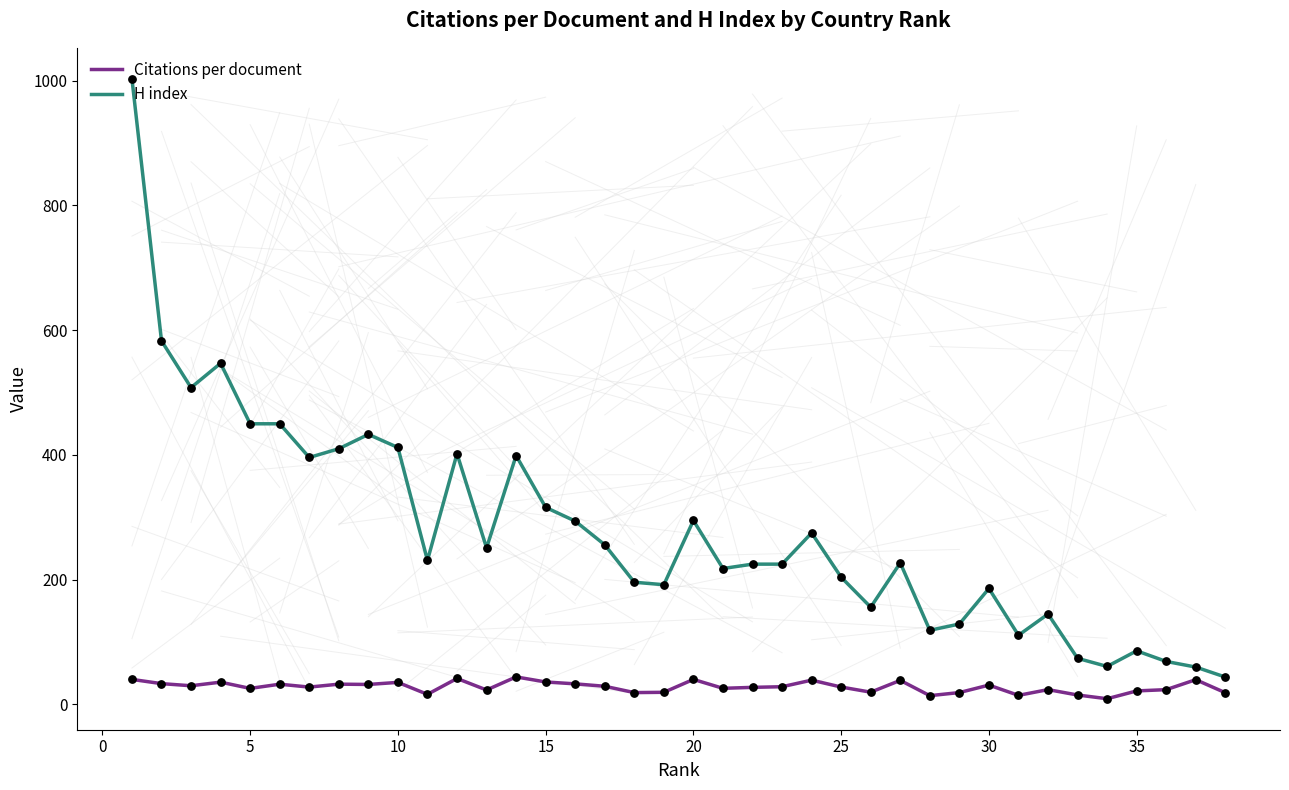

Which series has the largest total across all categories?

H index